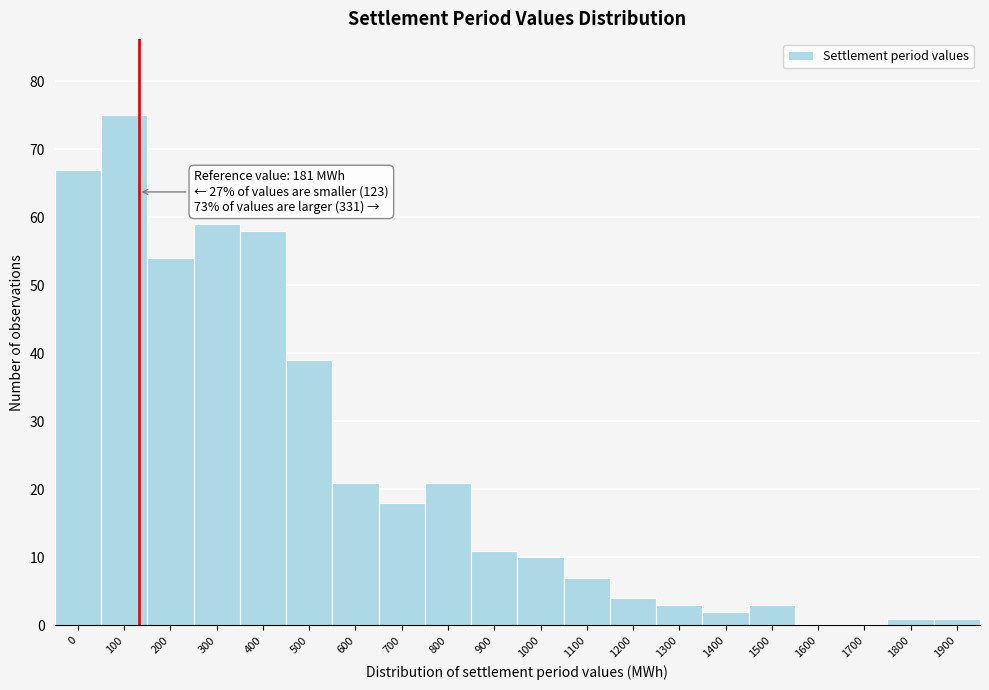

Reading right to left, what are all the values shown in this chart?

1900=1	1800=1	1700=0	1600=0	1500=3	1400=2	1300=3	1200=4	1100=7	1000=10	900=11	800=21	700=18	600=21	500=39	400=58	300=59	200=54	100=75	0=67